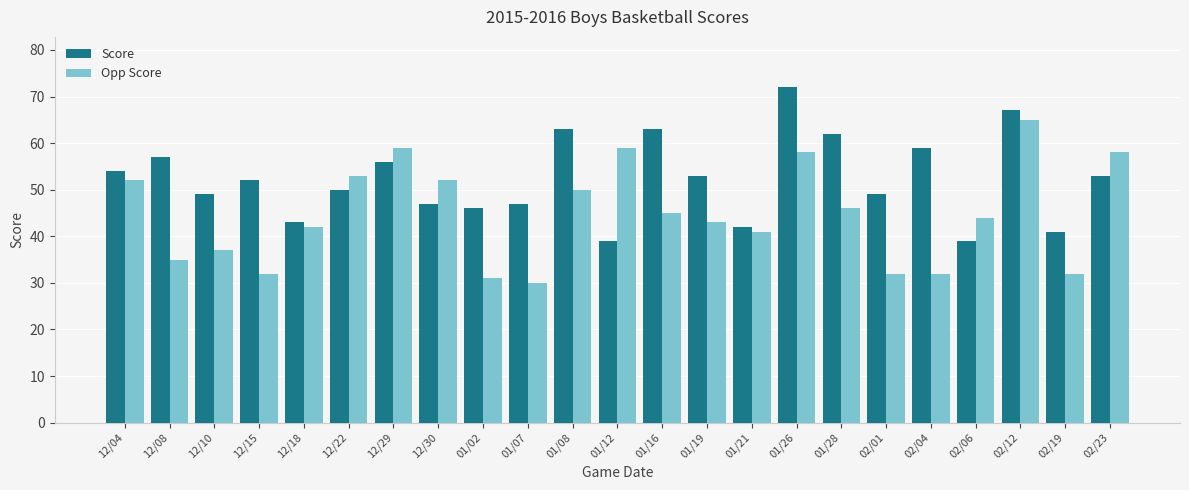

List the series in order of their peak value, lowest first.

Opp Score, Score